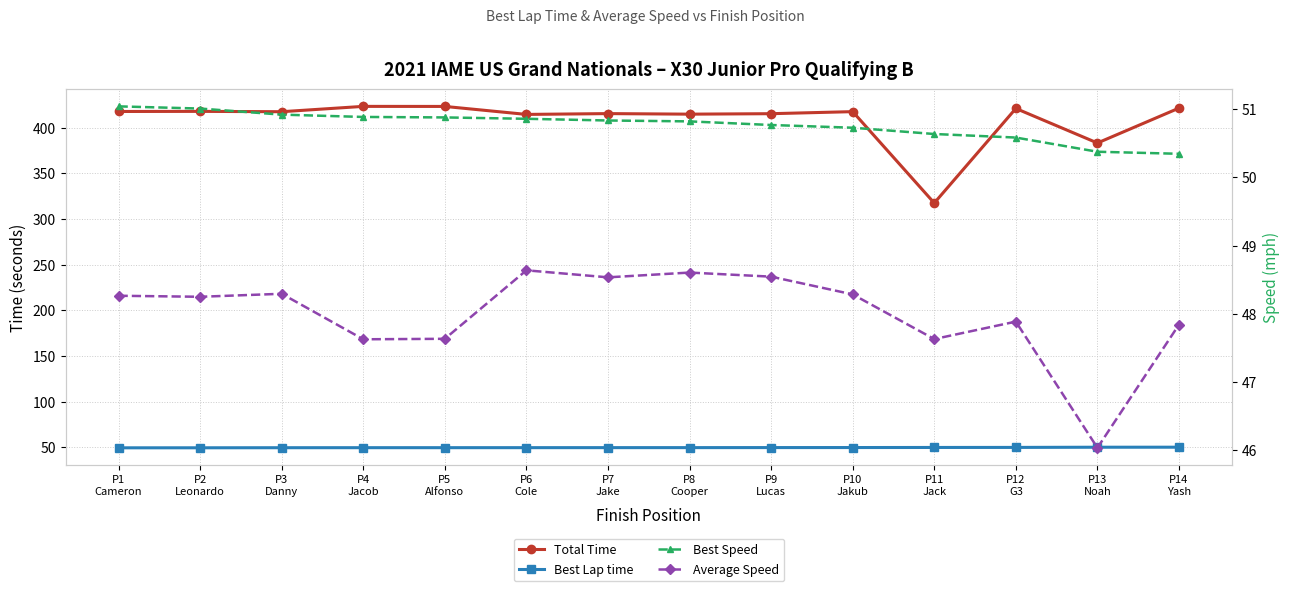

At which label does Best Speed reach its peak?

P1
Cameron